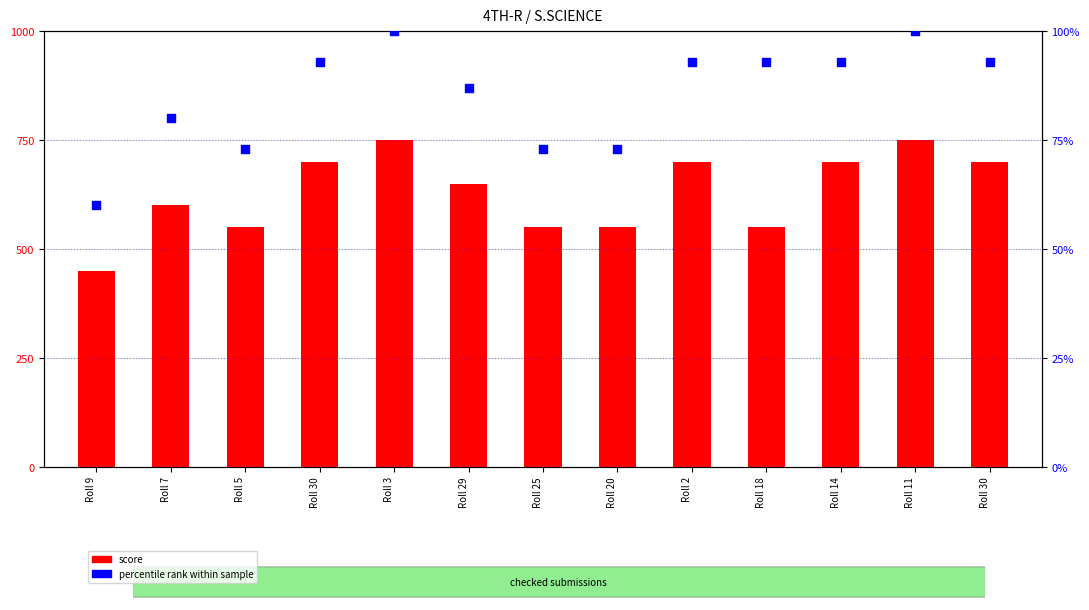

What is the total value across all series at Roll 11?

850